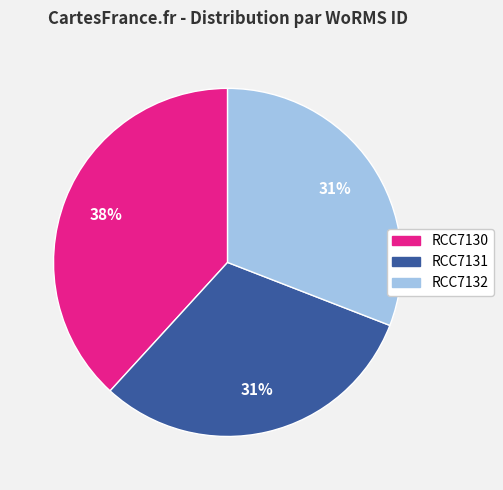

To the nearest percent, what is the difference between the RCC7130 and RCC7132 slice percentages?

7%